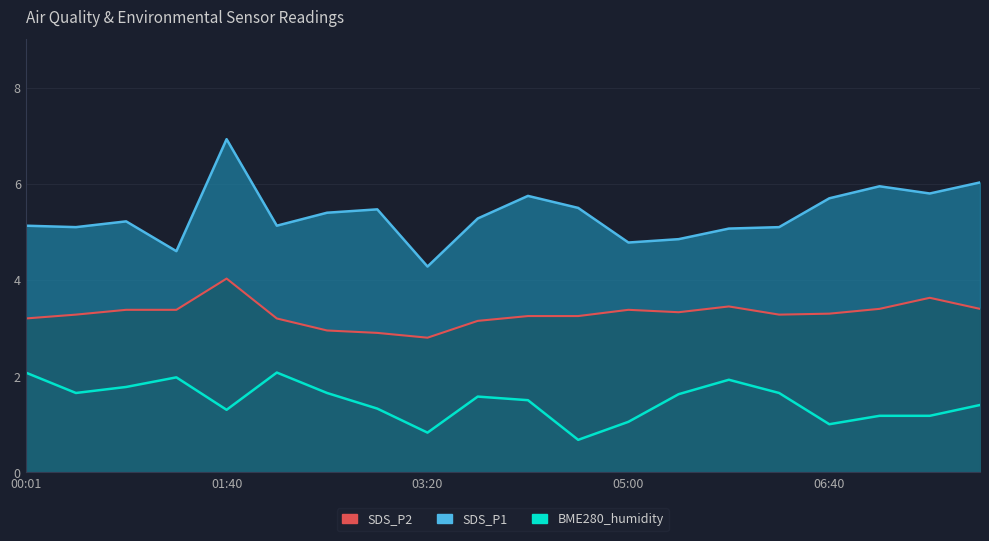

Reading left to right, extract all data points from this chart.

SDS_P1: 00:01=5.1	00:25=5.1	00:50=5.2	01:15=4.6	01:40=6.9	02:05=5.1	02:30=5.4	02:55=5.5	03:20=4.3	03:45=5.3	04:10=5.8	04:35=5.5	05:00=4.8	05:25=4.8	05:50=5.1	06:15=5.1	06:40=5.7	07:05=6.0	07:30=5.8	07:55=6.0
SDS_P2: 00:01=3.2	00:25=3.3	00:50=3.4	01:15=3.4	01:40=4.0	02:05=3.2	02:30=3.0	02:55=2.9	03:20=2.8	03:45=3.1	04:10=3.2	04:35=3.2	05:00=3.4	05:25=3.3	05:50=3.5	06:15=3.3	06:40=3.3	07:05=3.4	07:30=3.6	07:55=3.4
BME280_humidity: 00:01=2.1	00:25=1.6	00:50=1.8	01:15=2.0	01:40=1.3	02:05=2.1	02:30=1.6	02:55=1.3	03:20=0.8	03:45=1.6	04:10=1.5	04:35=0.7	05:00=1.1	05:25=1.6	05:50=1.9	06:15=1.6	06:40=1.0	07:05=1.2	07:30=1.2	07:55=1.4